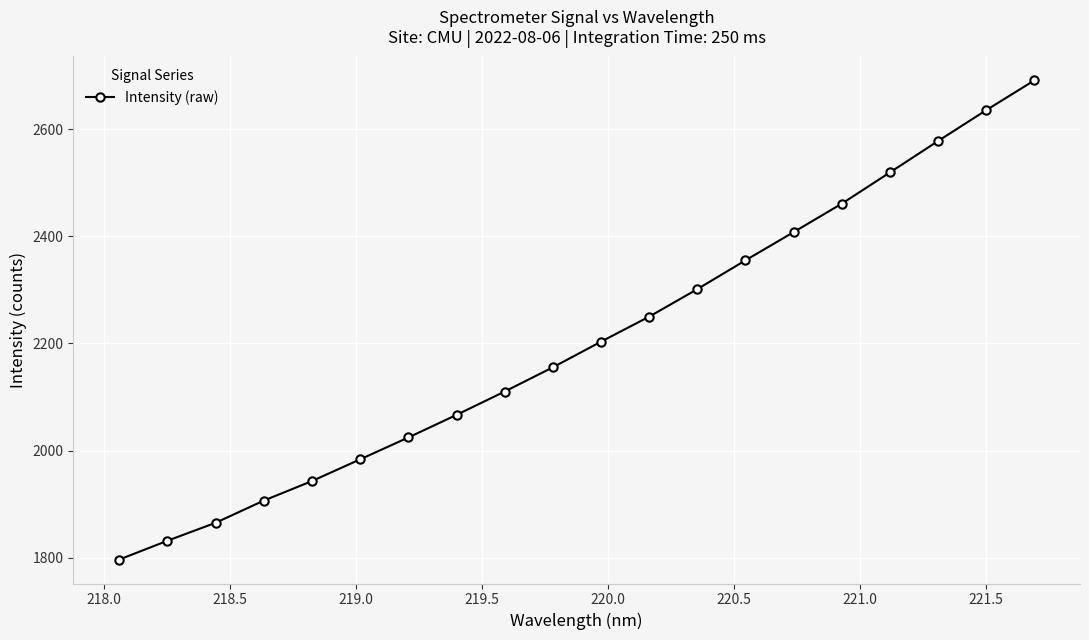

True or false: the data has more than 2 interior local peaks.

False